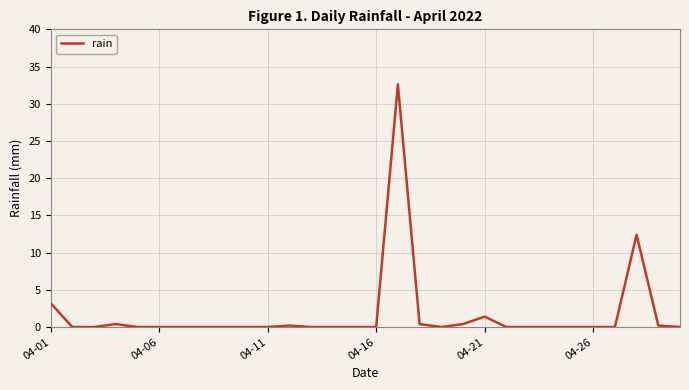

What is the difference between the maximum and minimum values?

32.6